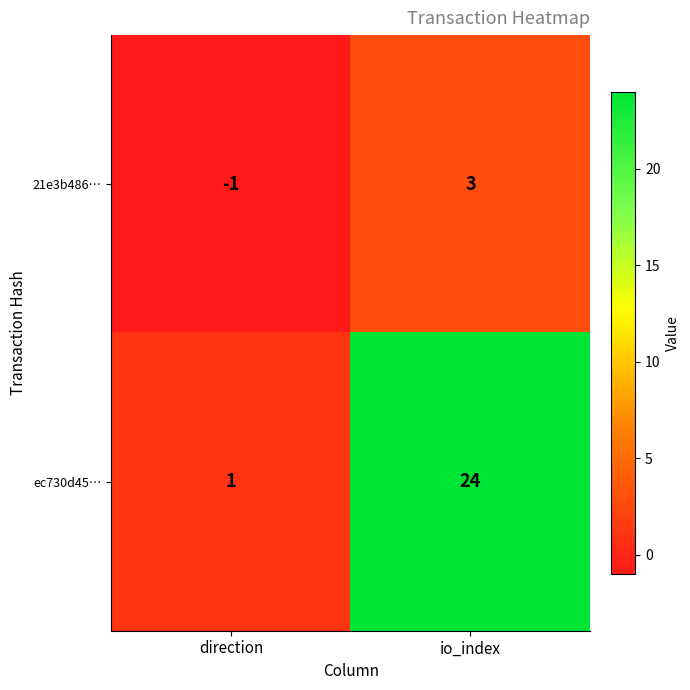

At which category is the sum across all series the highest?

io_index